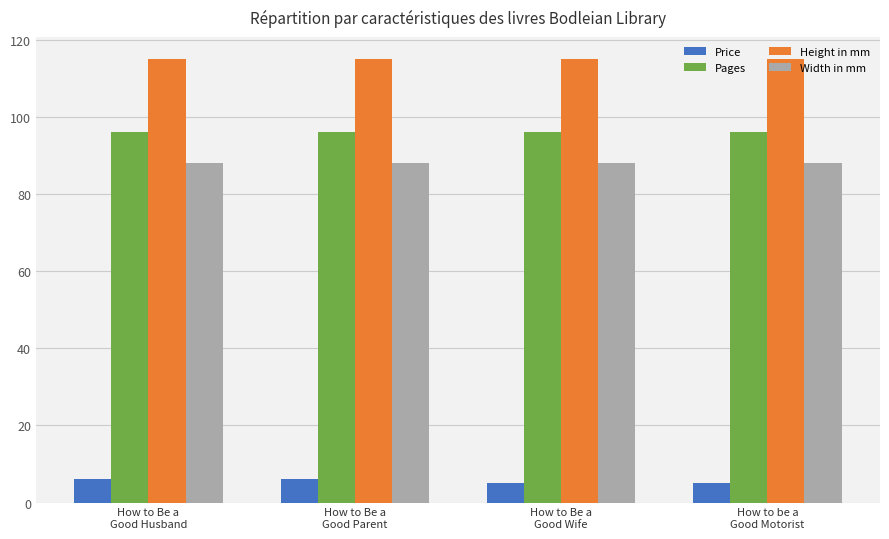

What is the label of the 2nd bar from the right?

How to Be a
Good Wife